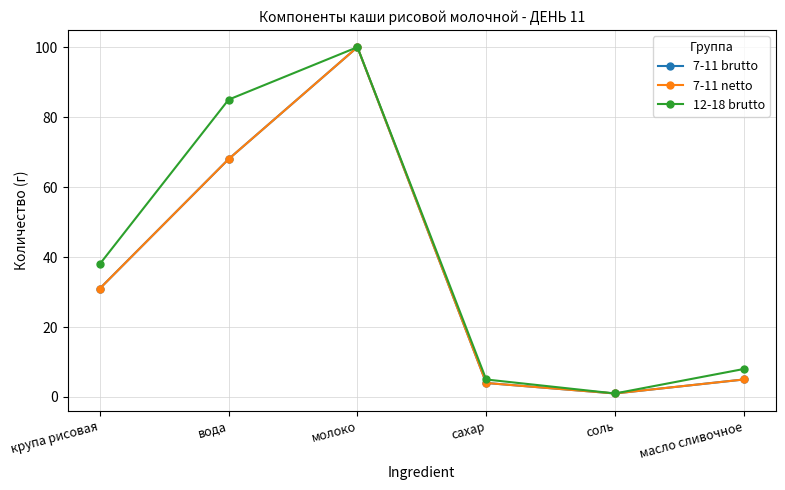

Count the number of categories in the chart.

6